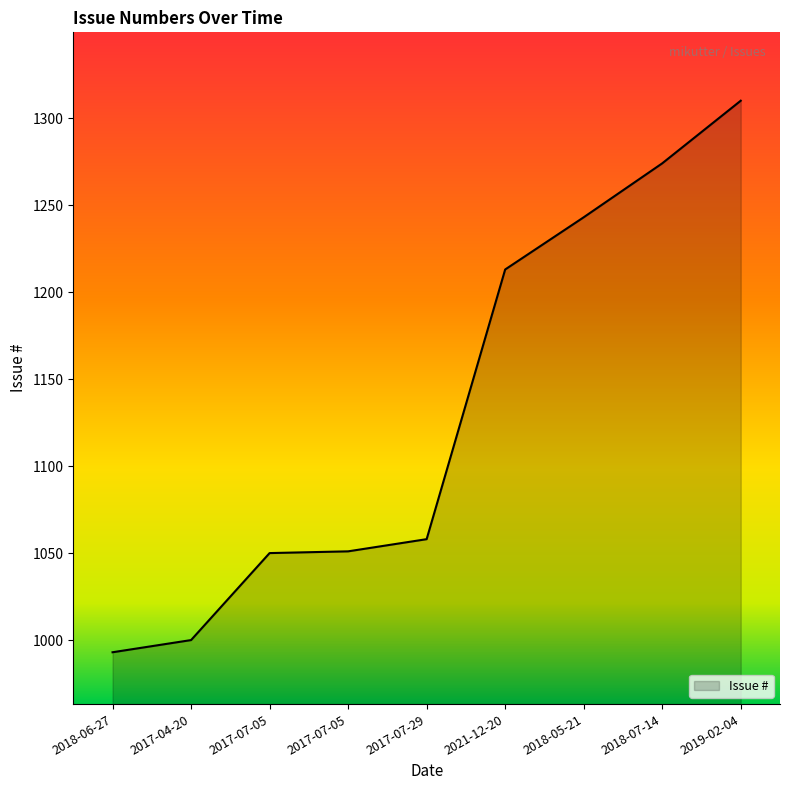

Reading right to left, transcribe all the data shown in this chart.

2019-02-04=1310	2018-07-14=1274	2018-05-21=1243	2021-12-20=1213	2017-07-29=1058	2017-07-05=1051	2017-07-05=1050	2017-04-20=1000	2018-06-27=993